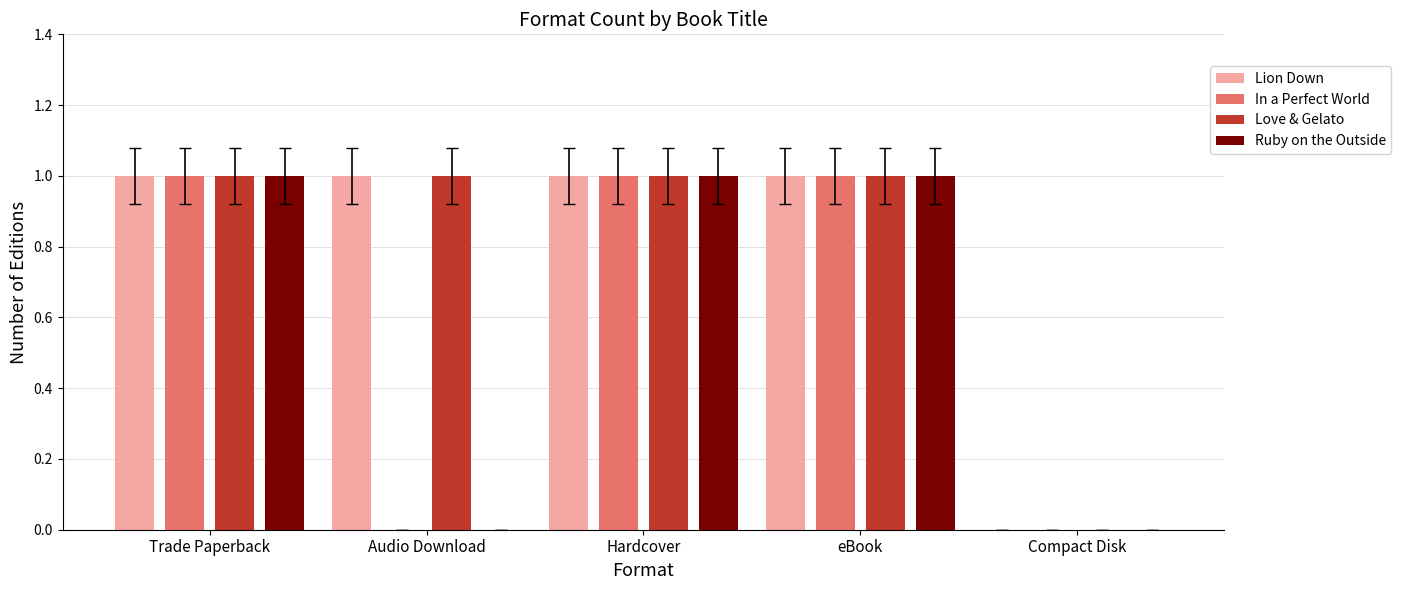

What is the total value across all series at Trade Paperback?

4